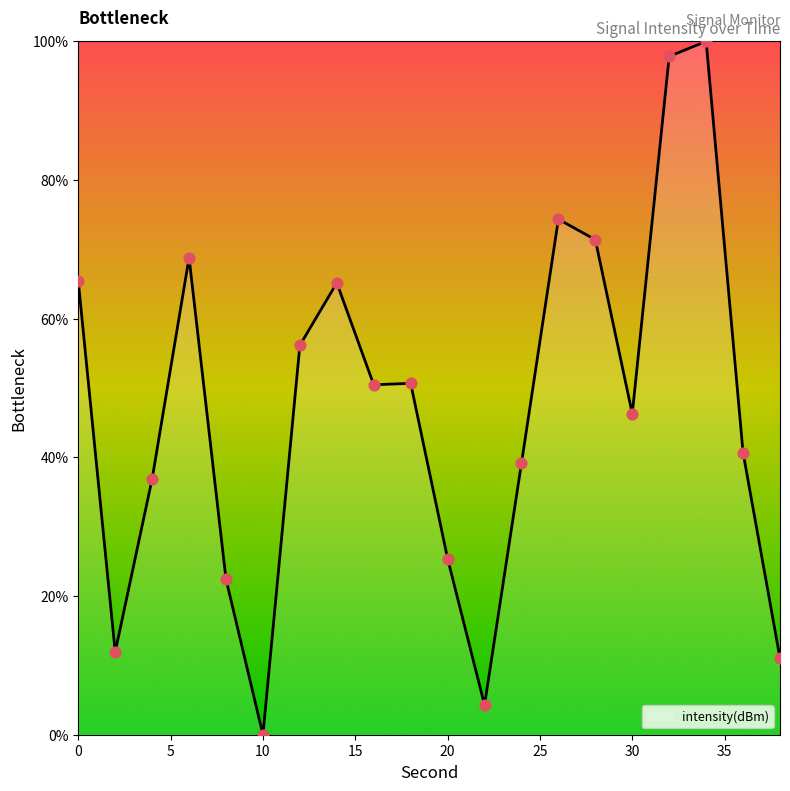

What is the difference between the maximum and minimum values?

100.0